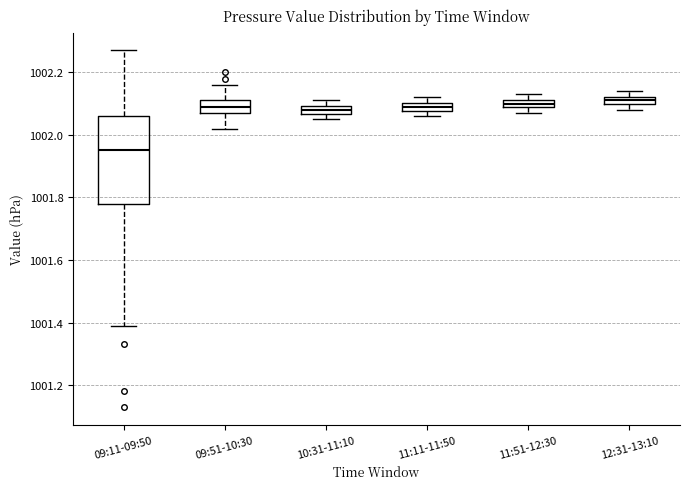

Comparing the boxes themselves (not the whiskers), which one is the tallest?

09:11-09:50